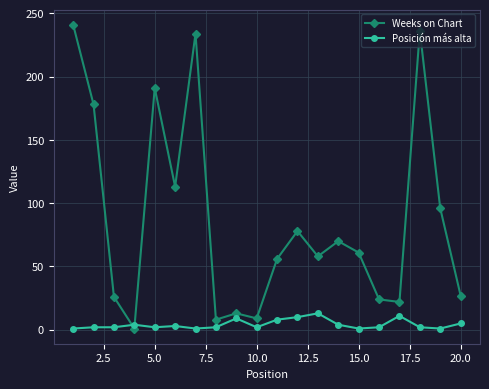

What is the highest value of the Weeks on Chart series?

241